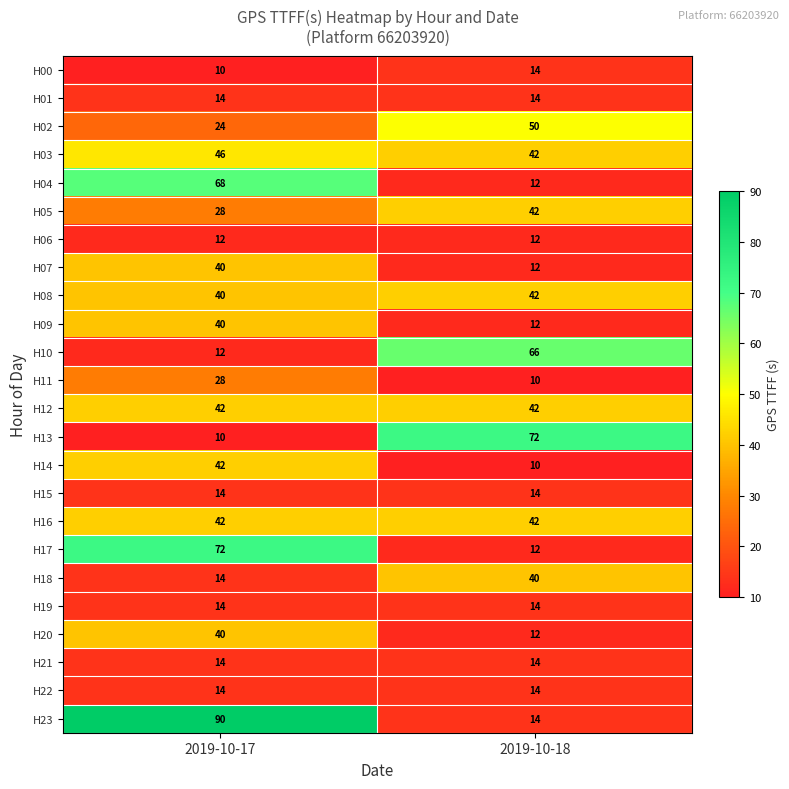

The value of H14 at 2019-10-18 is 6. True or false?

False